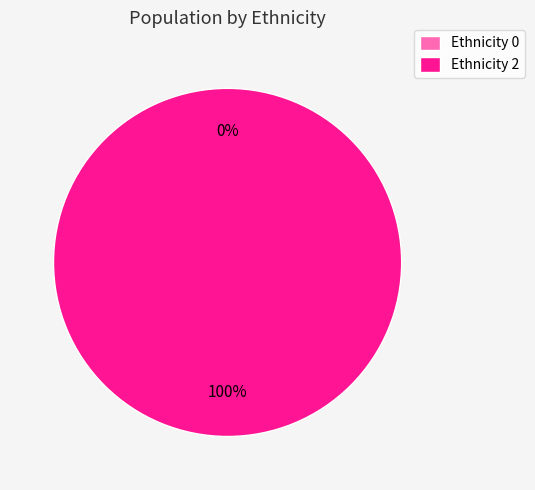

What is the total percentage of 1 and 2?

100.0%